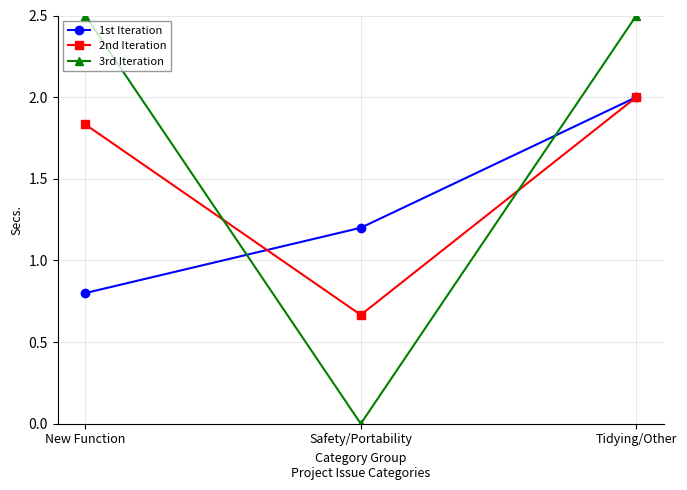

Read the 2nd Iteration value at Tidying/Other.

2.0